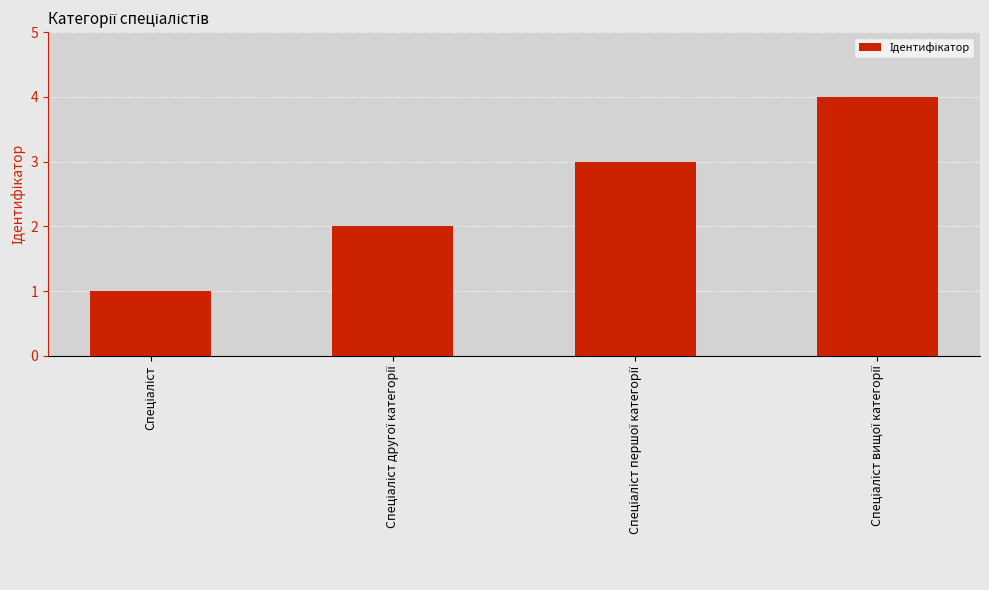

Count the values in the range 2 to 4.

3